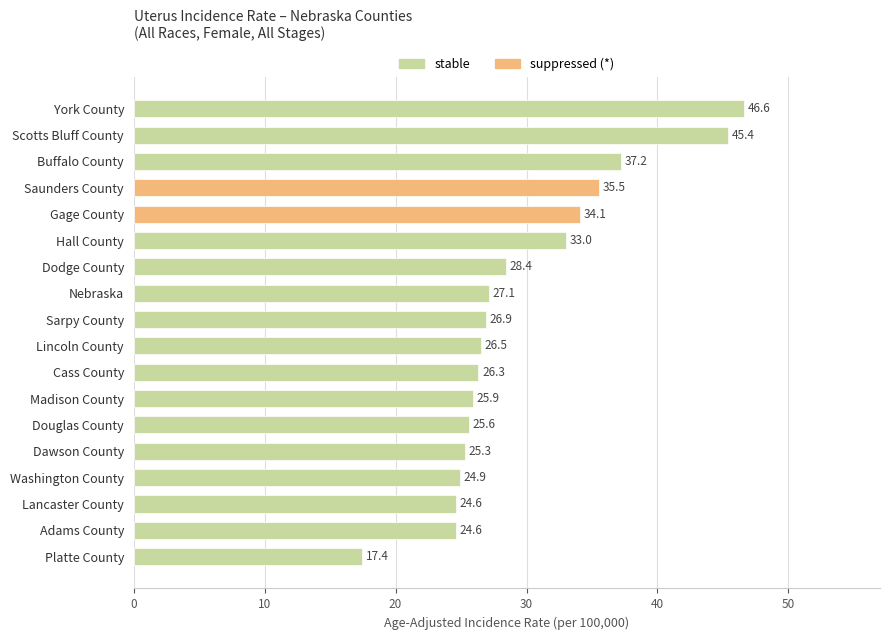

What is the difference between the values at Saunders County and Dodge County?

7.1